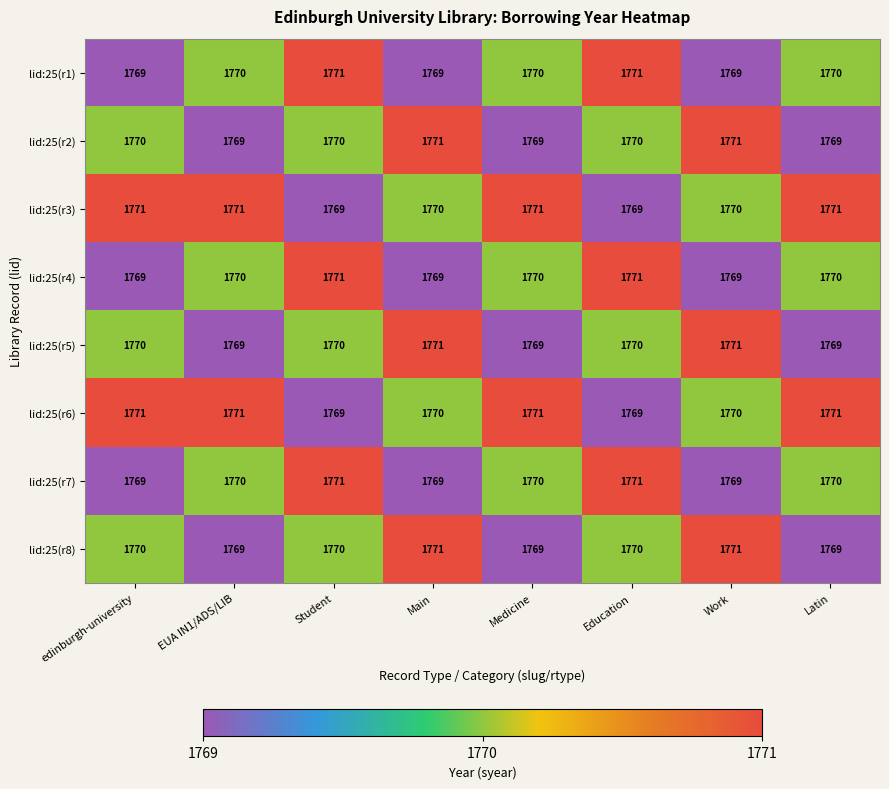

True or false: lid:25(r6) has a value of 1769 at Student.

True